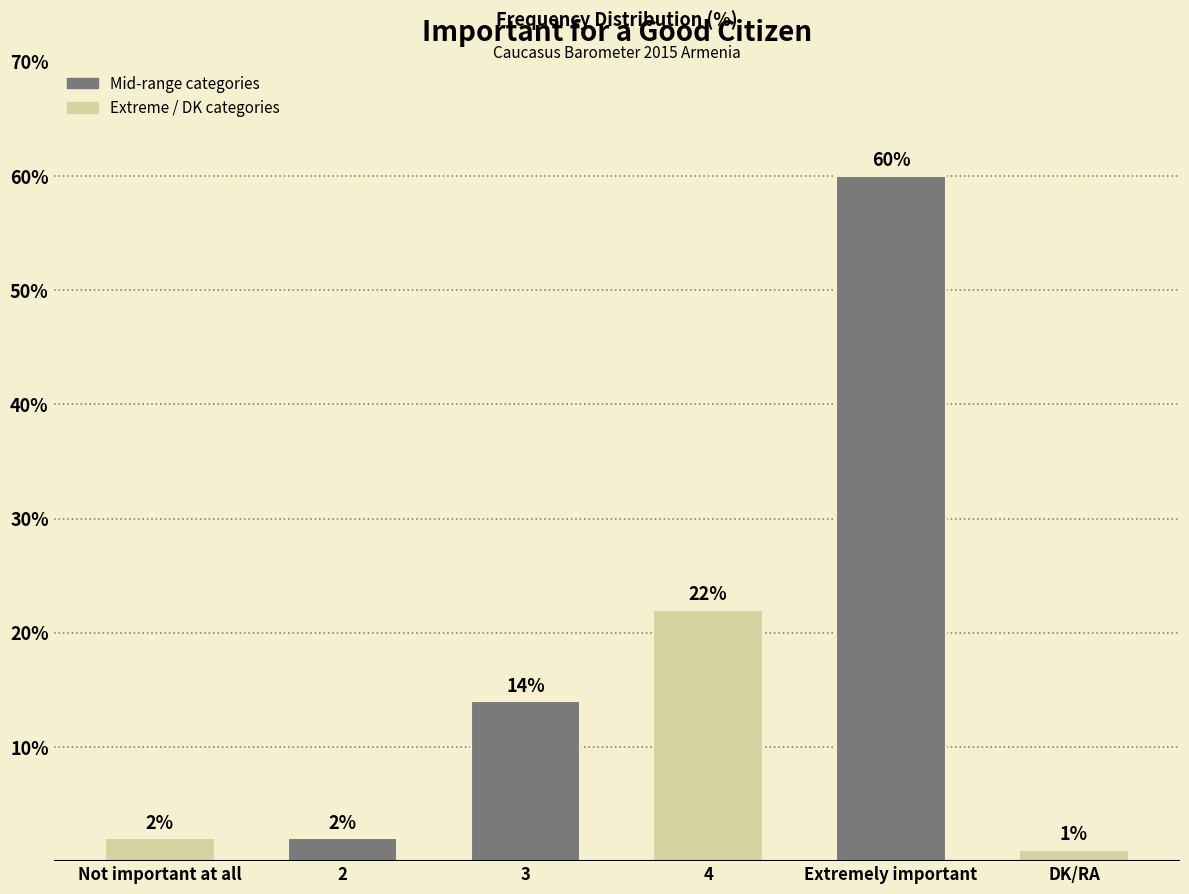

What is the label of the 3rd bar from the right?

4